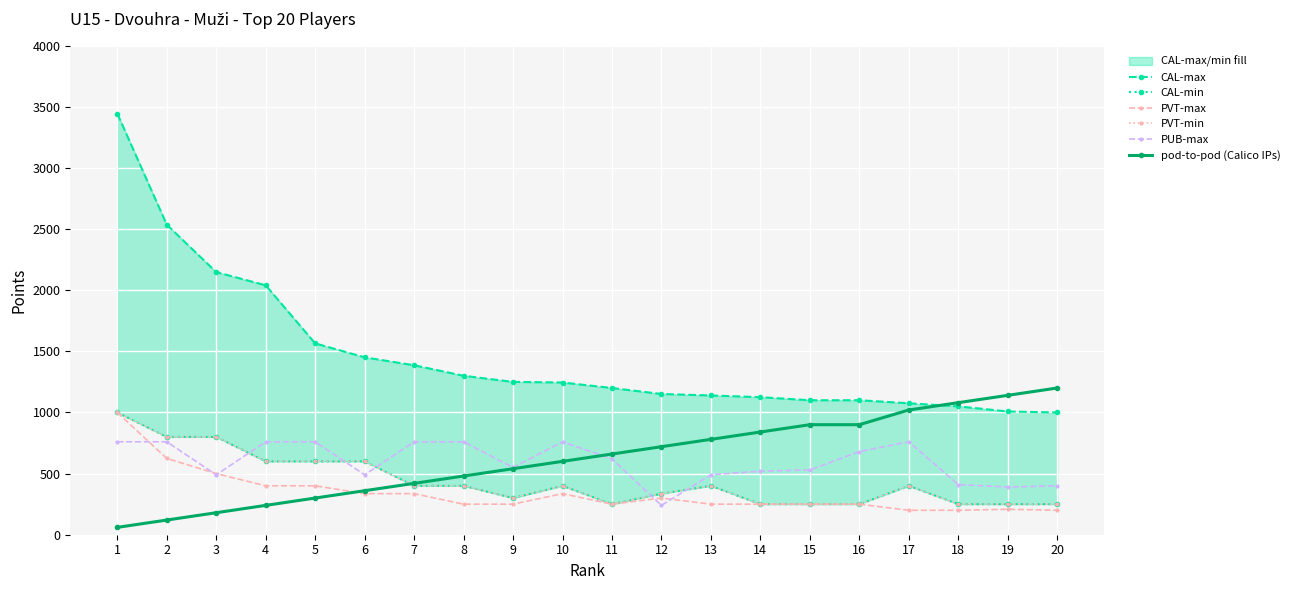

List the series in order of their peak value, lowest first.

PUB-max, CAL-min, PVT-max, PVT-min, pod-to-pod (Calico IPs), CAL-max